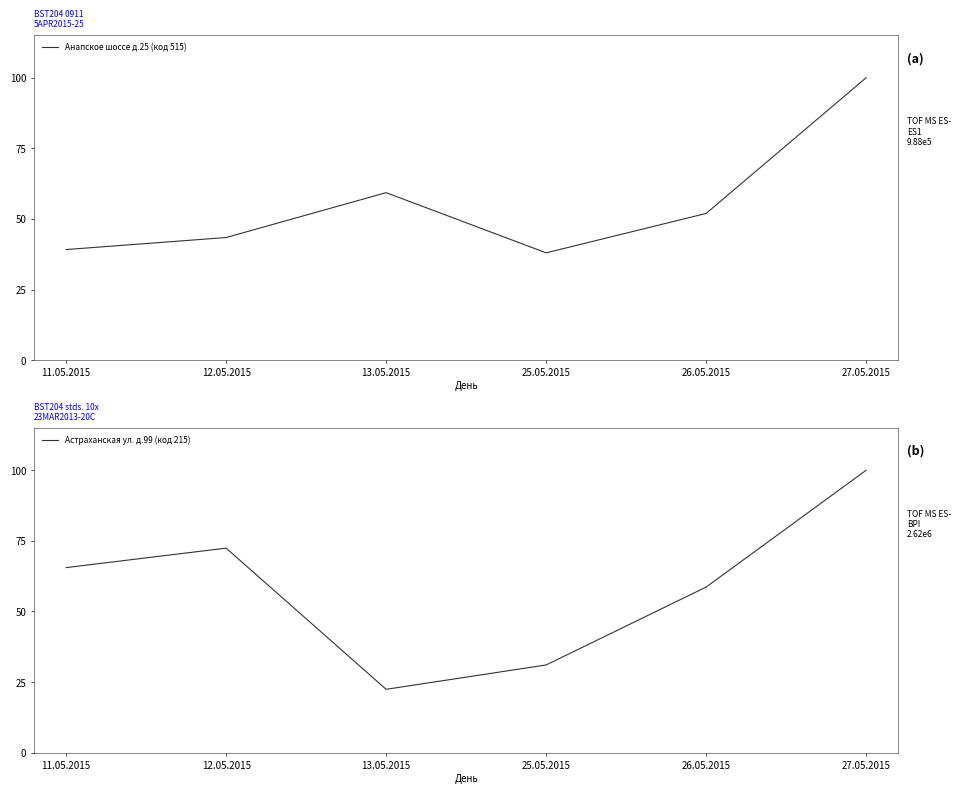

What is the difference between the second highest and minimum values in the Астраханская ул. д.99 (код 215) series?

29000